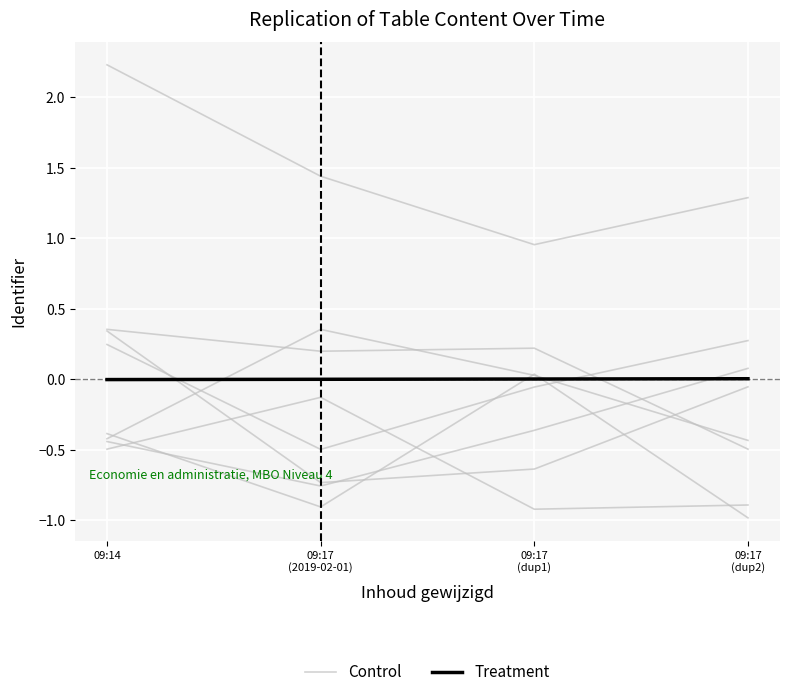

Reading right to left, transcribe all the data shown in this chart.

Control: 09:17
(dup2)=0.1	09:17
(dup1)=-0.4	09:17
(2019-02-01)=-0.8	09:14=-0.4
Treatment: 09:17
(dup2)=0.0	09:17
(dup1)=0.0	09:17
(2019-02-01)=-0.0	09:14=-0.0